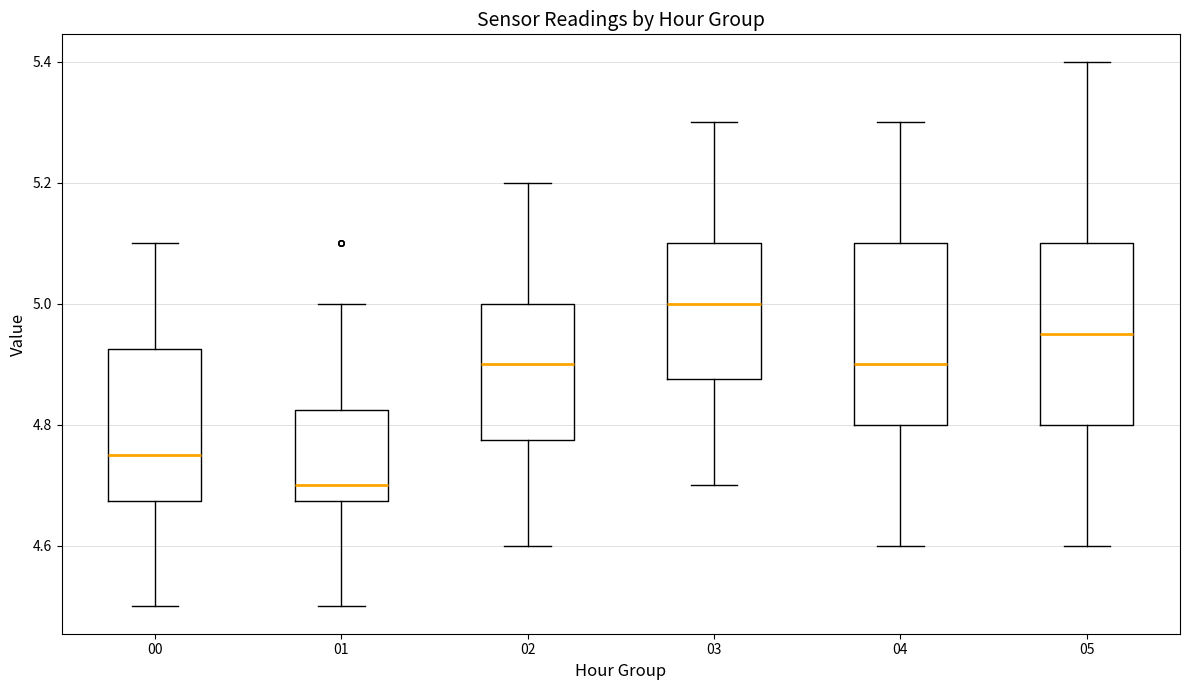

Which box's median line is the lowest?

01